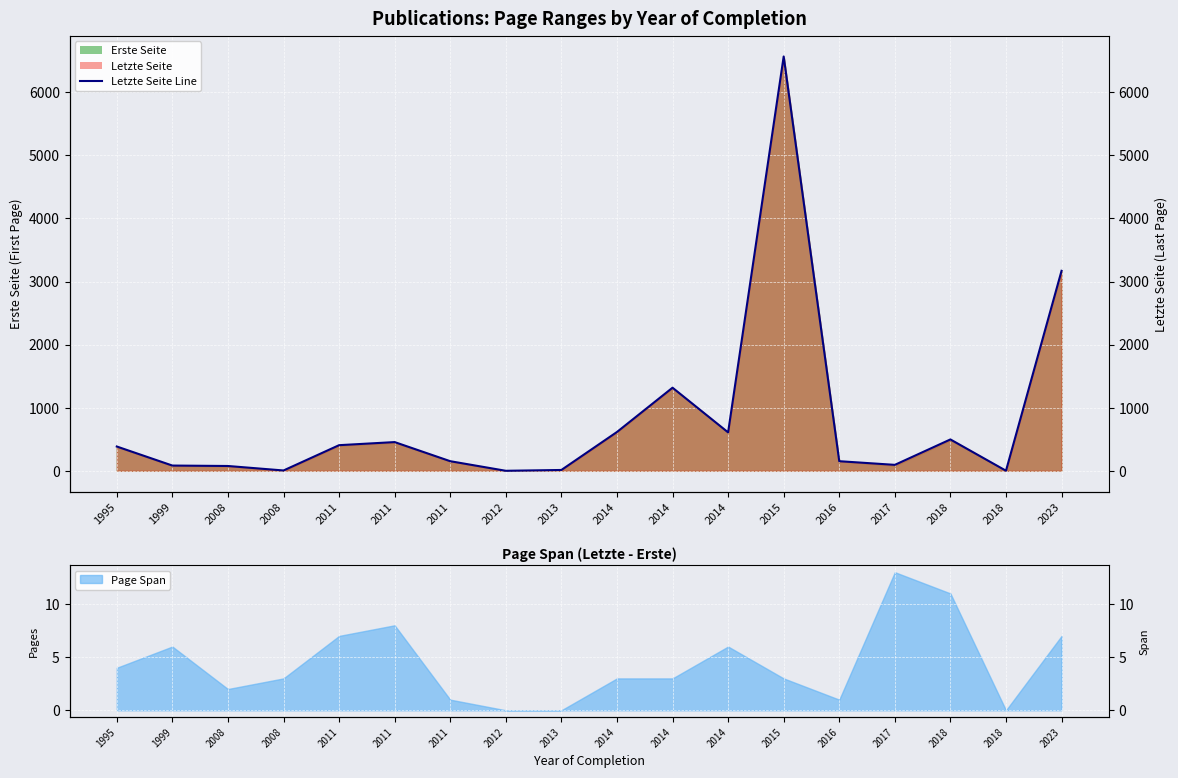

What is the value of the 2nd point from the left?

83